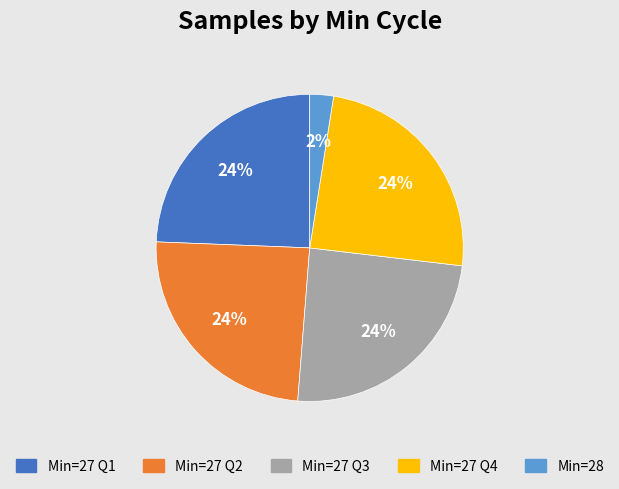

Is there a majority slice in this chart?

No